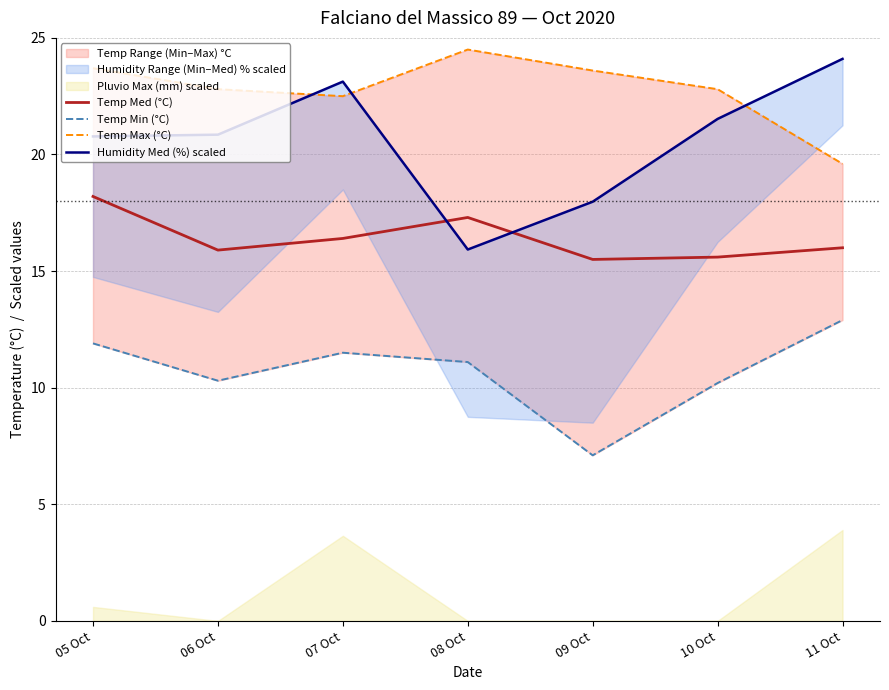

True or false: Temp Max (°C) and Temp Min (°C) intersect in this chart.

False